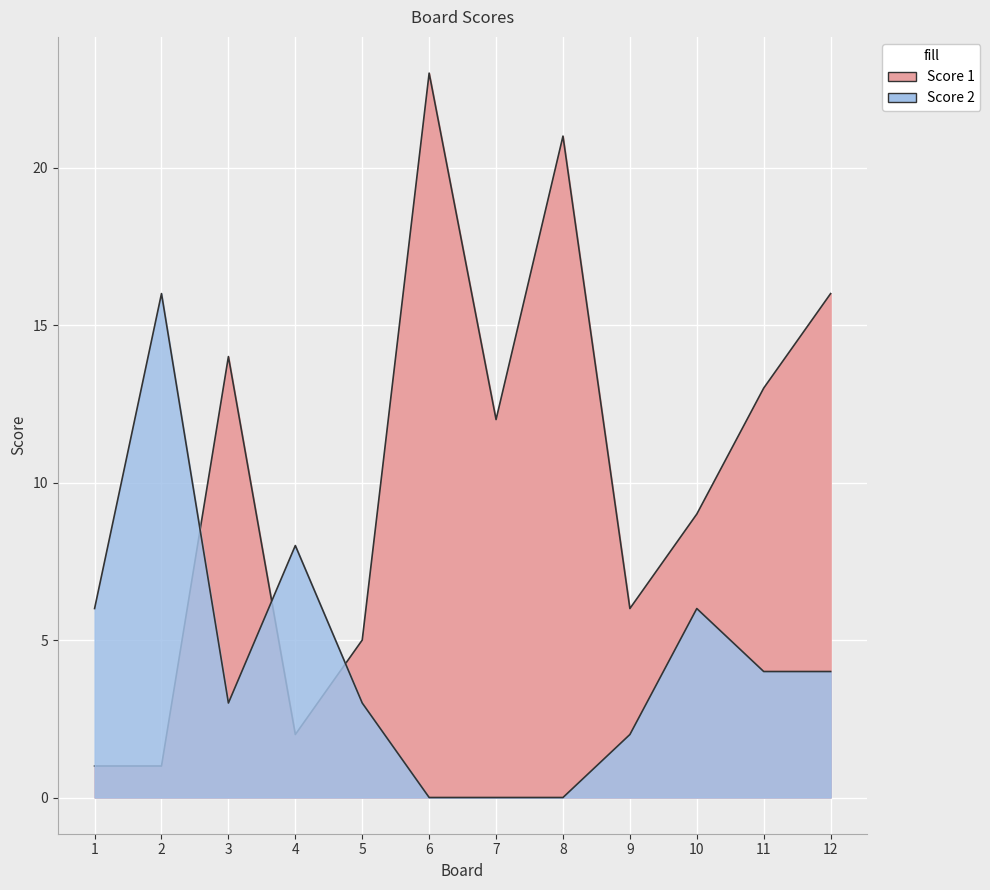

How many interior local peaks does the Score 1 series have?

3